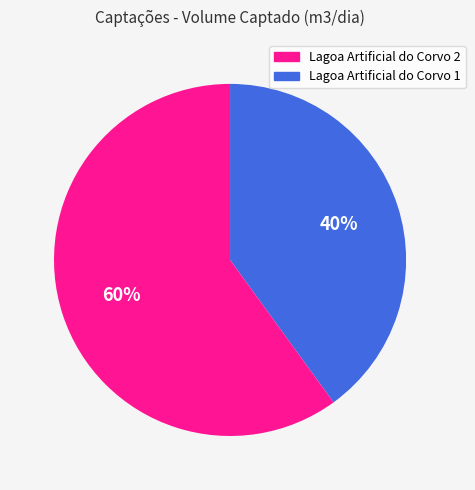

To the nearest percent, what is the difference between the largest and smallest slice percentages?

20%